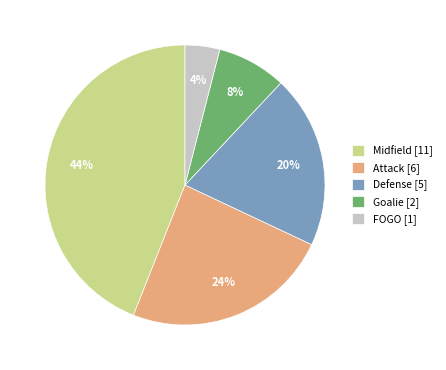

Which category has the smallest portion of the pie?

FOGO